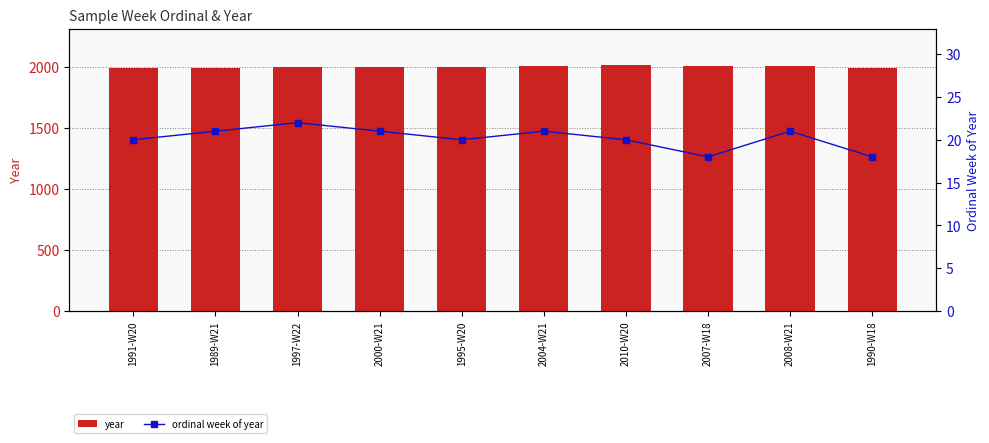

How many groups of bars are there?

10